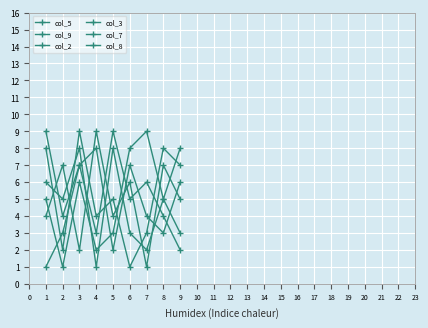

What is the maximum value shown in the chart?

9